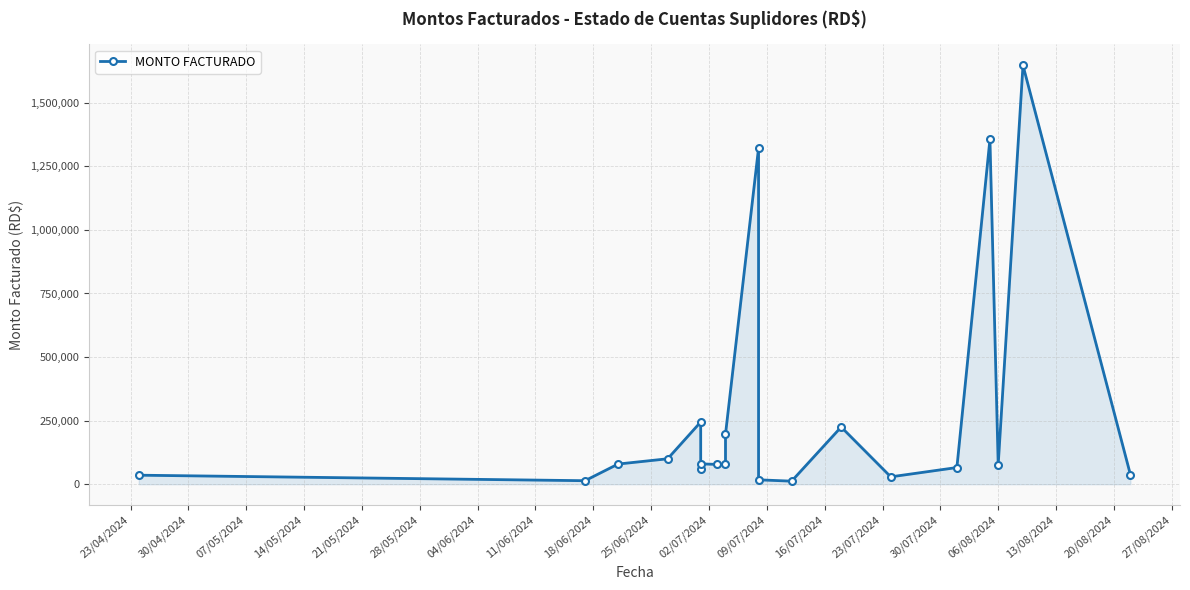

How many points are lower than both their immediate neighbors (excluding endpoints)?

6